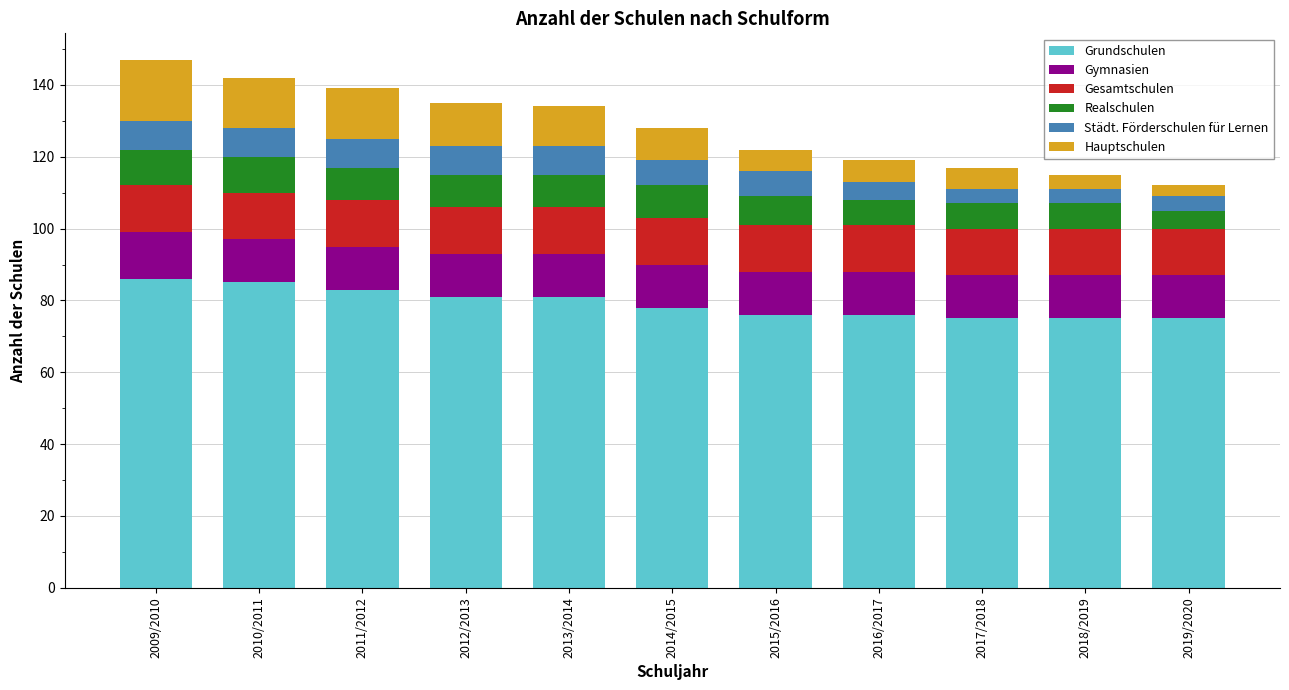

What is the average value of the Grundschulen series?

79